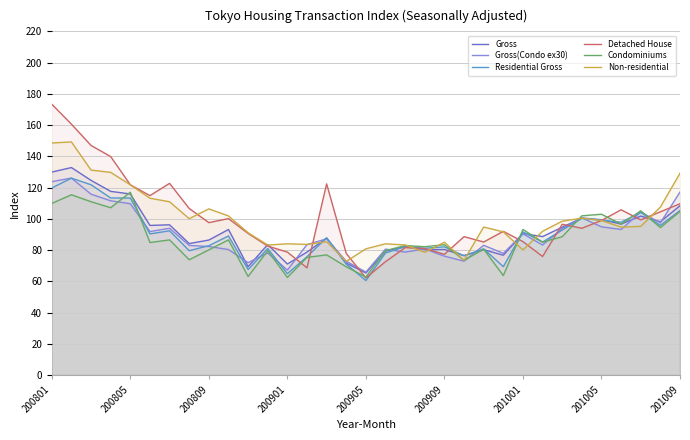

How many times do Detached House and Residential Gross cross each other?

10